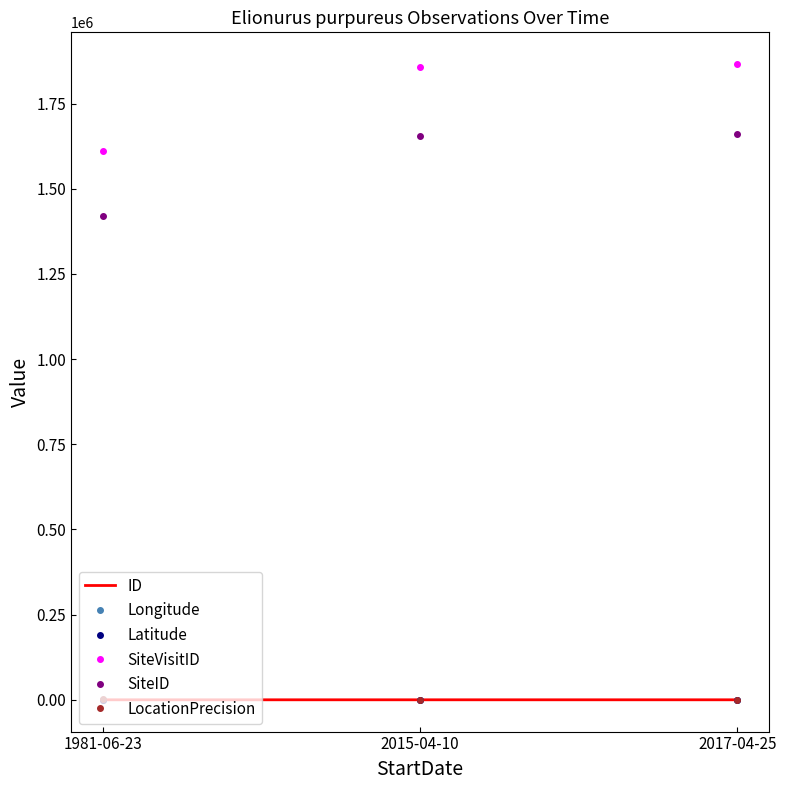

Count the number of categories in the chart.

3